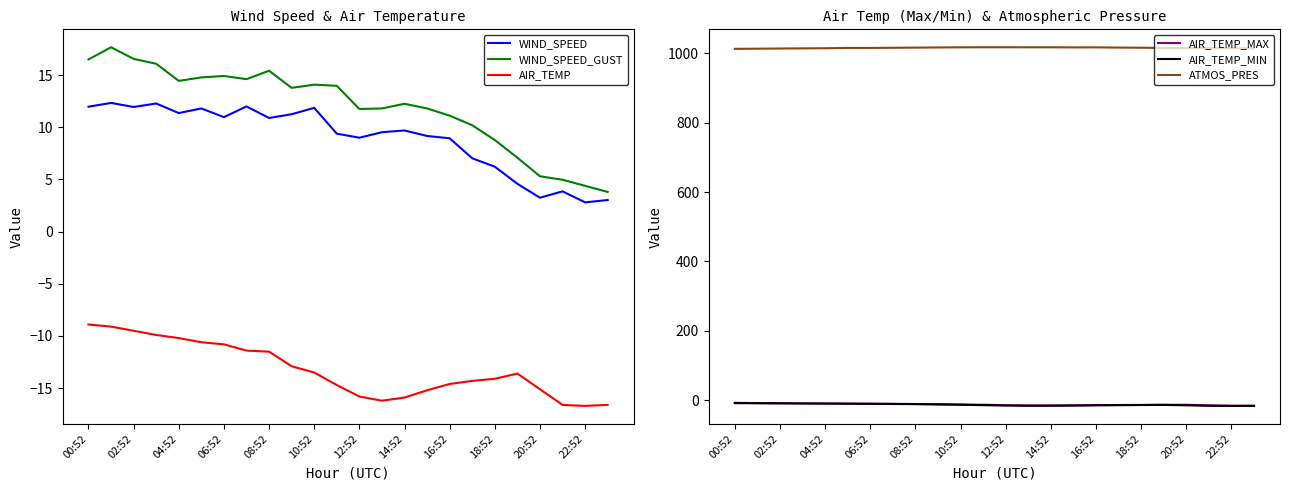

Is it true that WIND_SPEED_GUST equals 16.5 at 00:52?

True